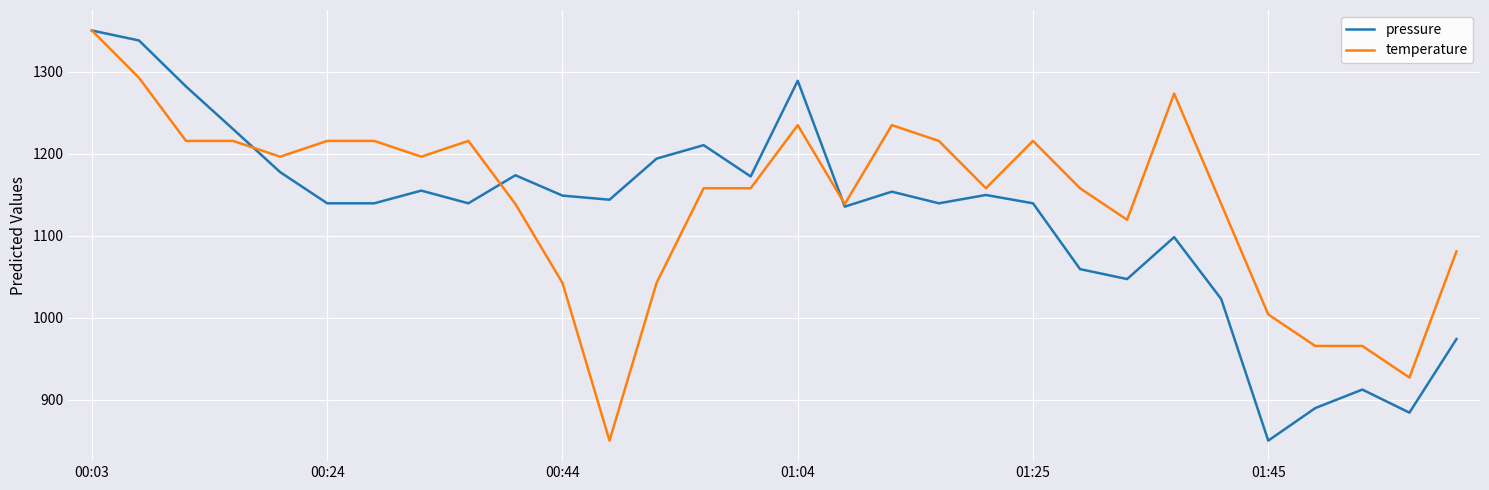

What is the minimum value for pressure?

850.0